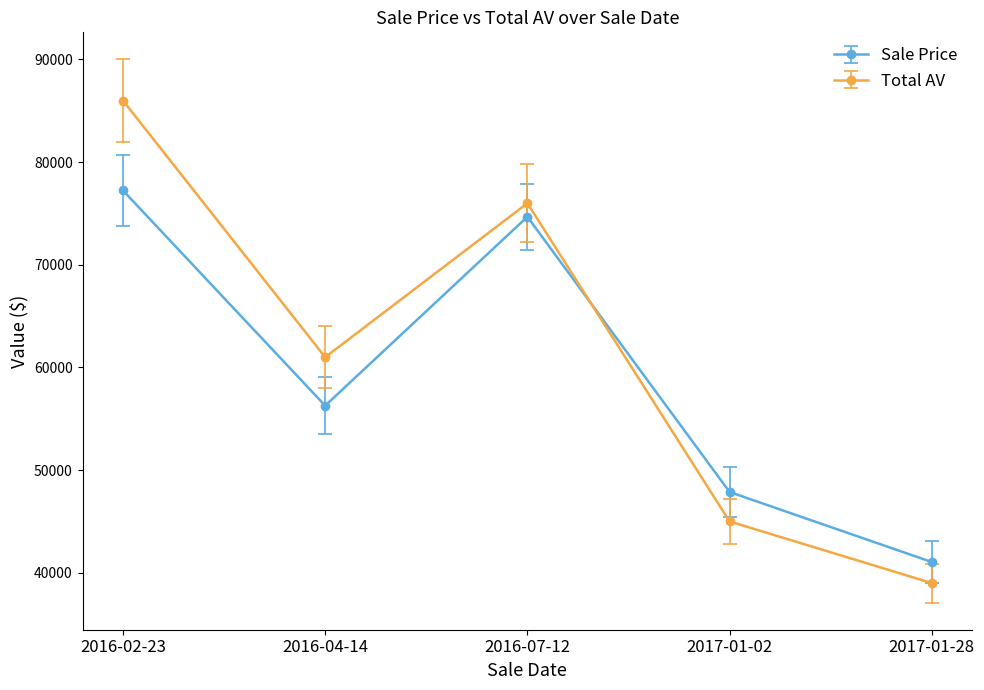

True or false: Sale Price has more than 0 interior local peaks.

True